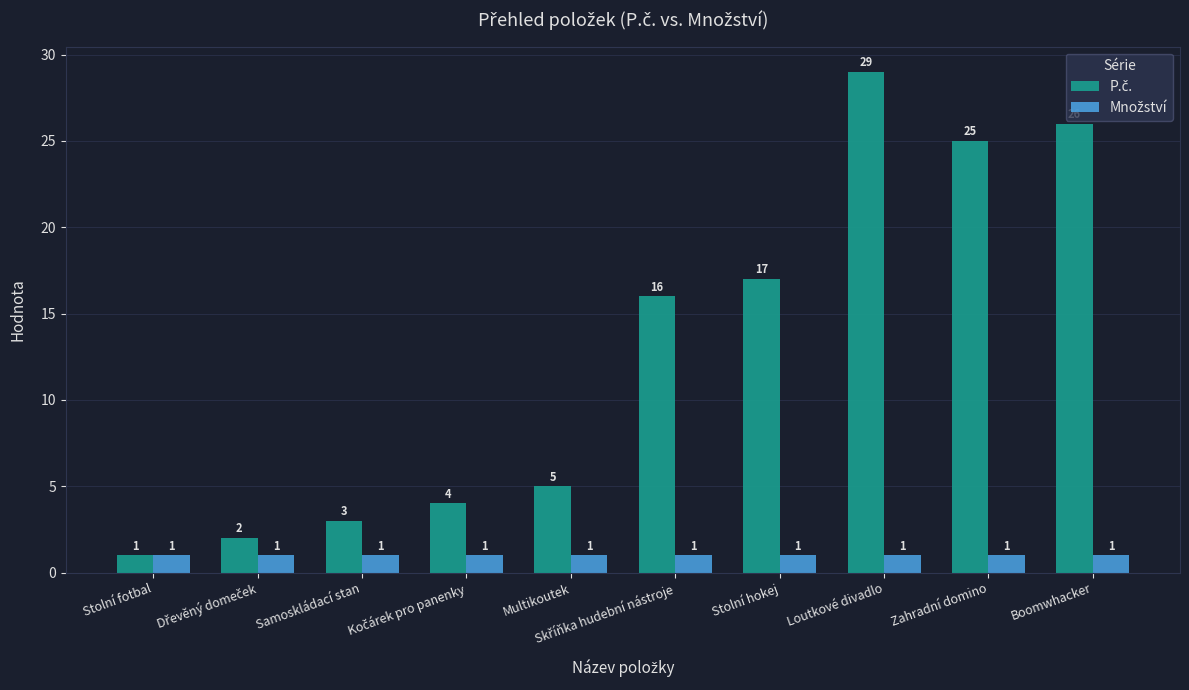

At which category is the sum across all series the highest?

Loutkové divadlo